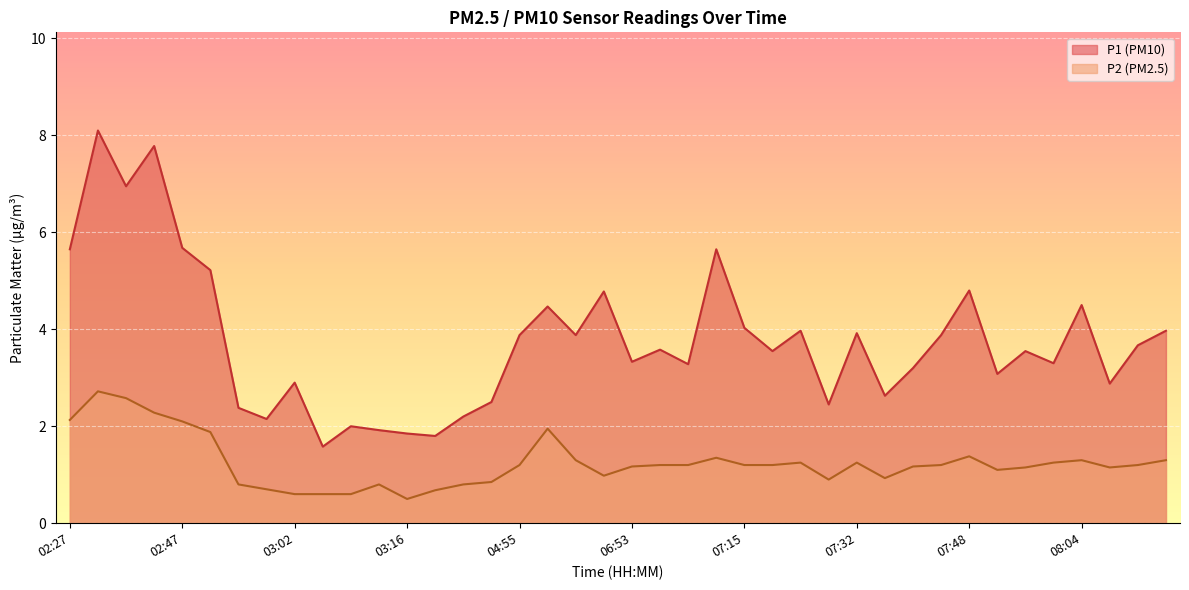

What is the maximum value for P1?

8.1